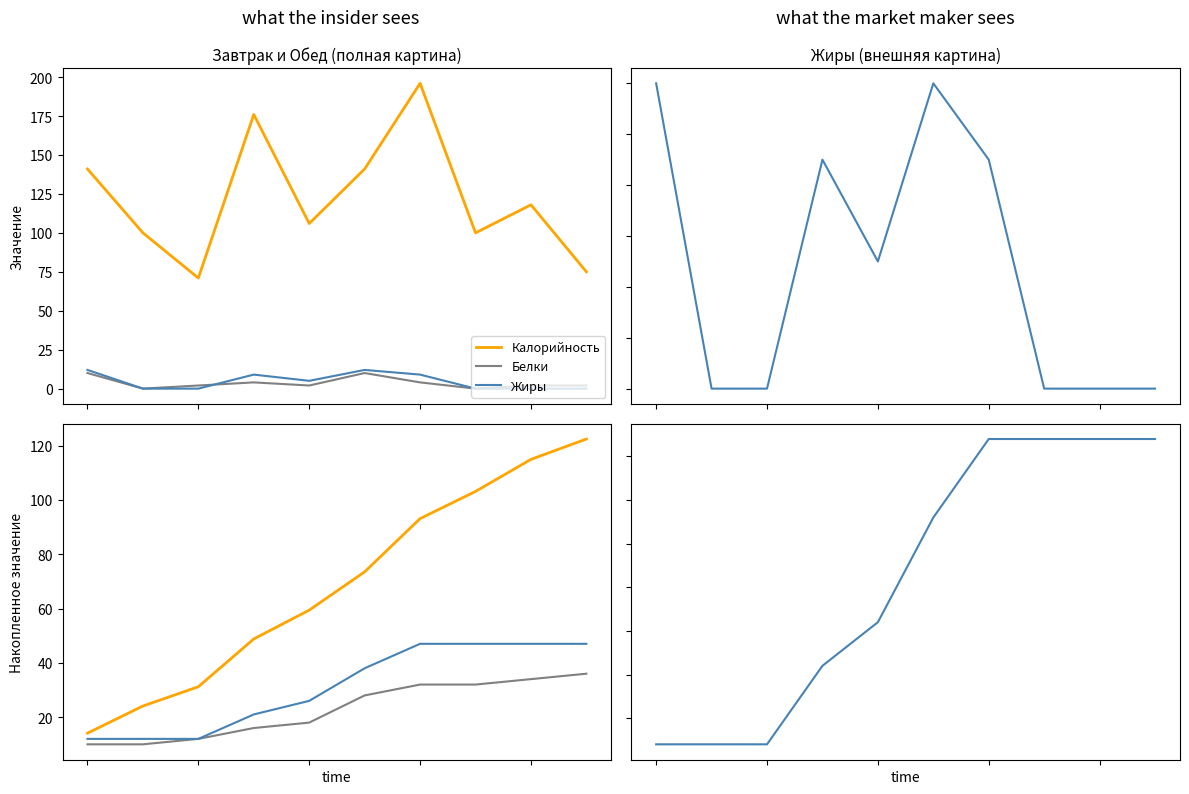

Is this an area chart (filled region under the line)?

No